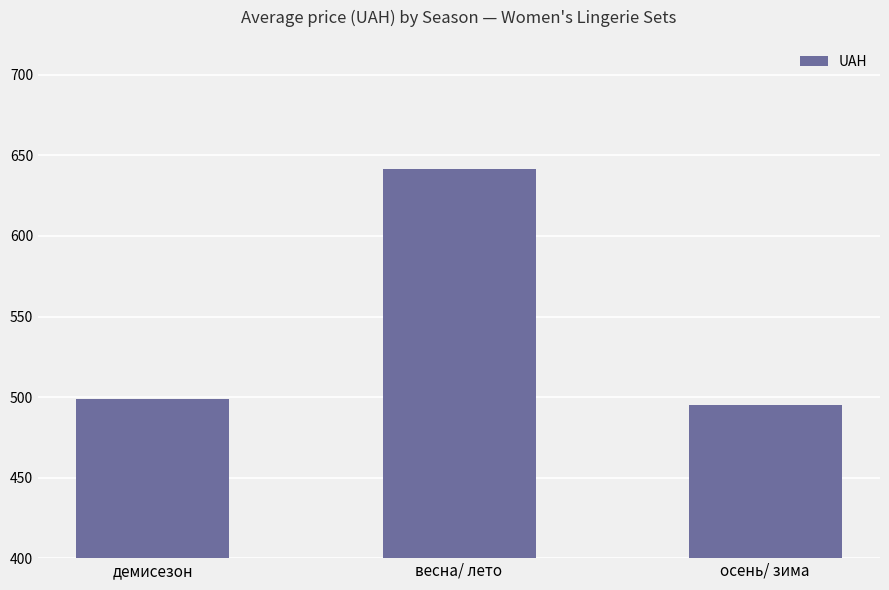

How many values are below 499?

1